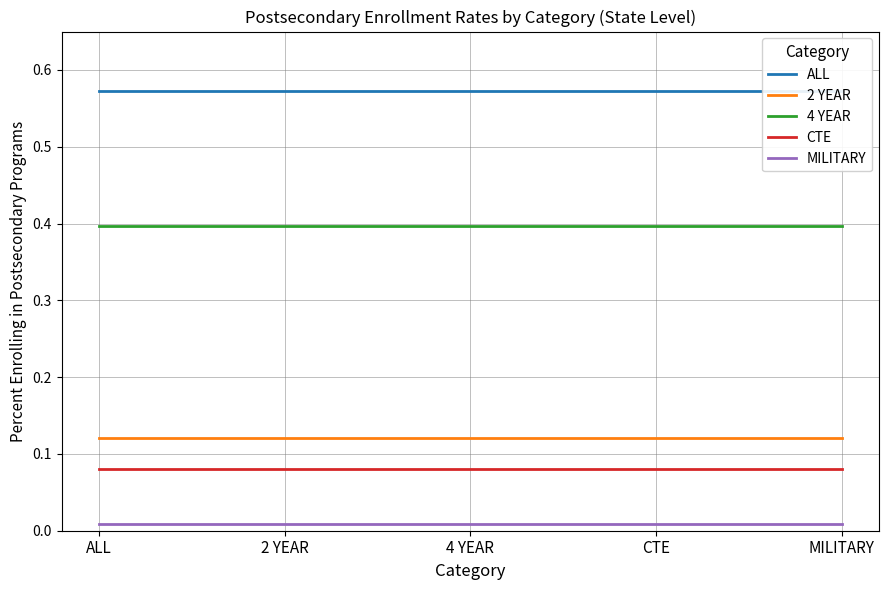

True or false: 4 YEAR and CTE cross at least once.

False